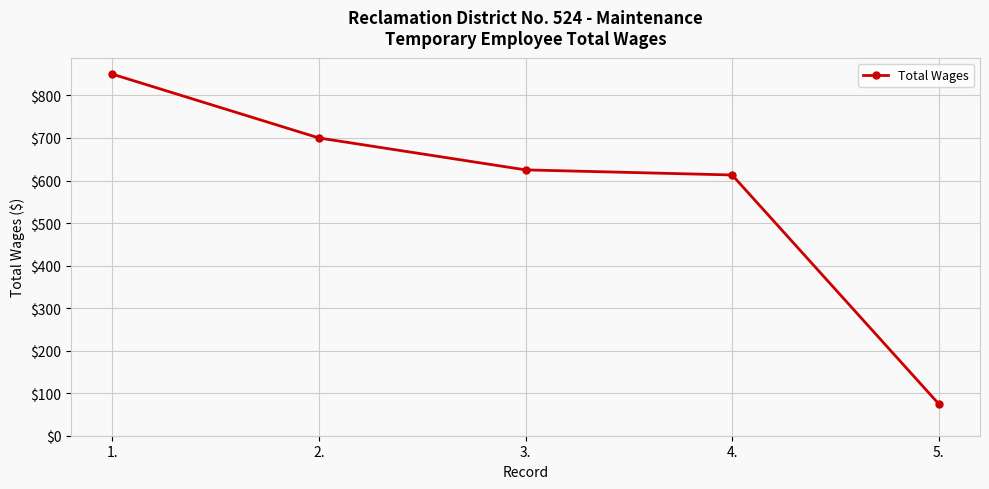

Read the value at 1., to the nearest 10.

850